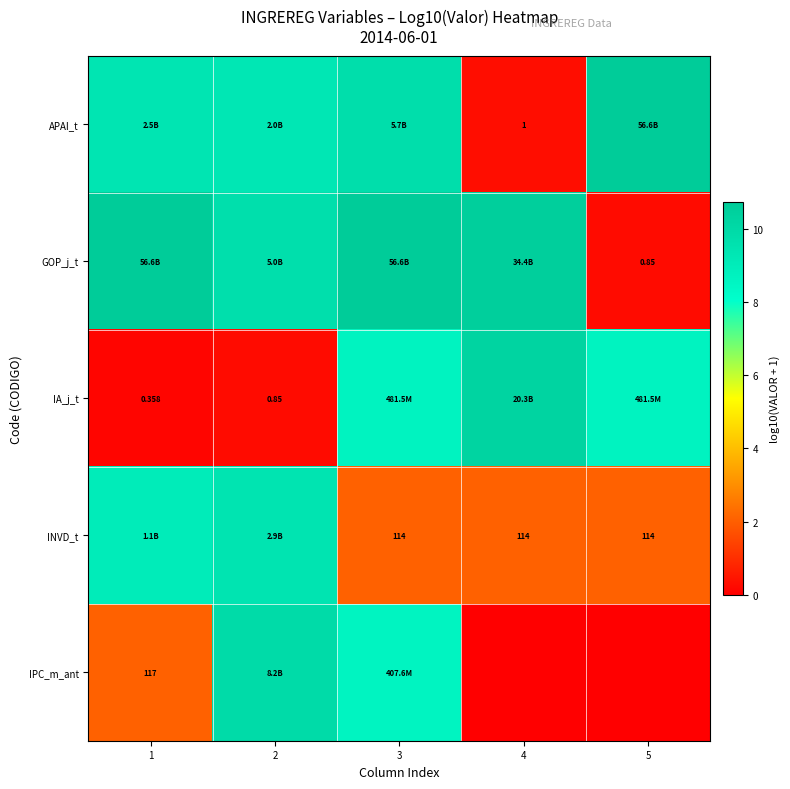

Which series changed the most between 2 and 4?

IA_j_t